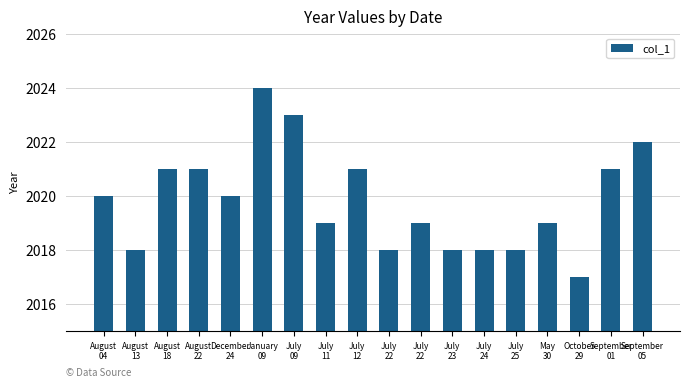

Count the values in the range 2018 to 2021.

14